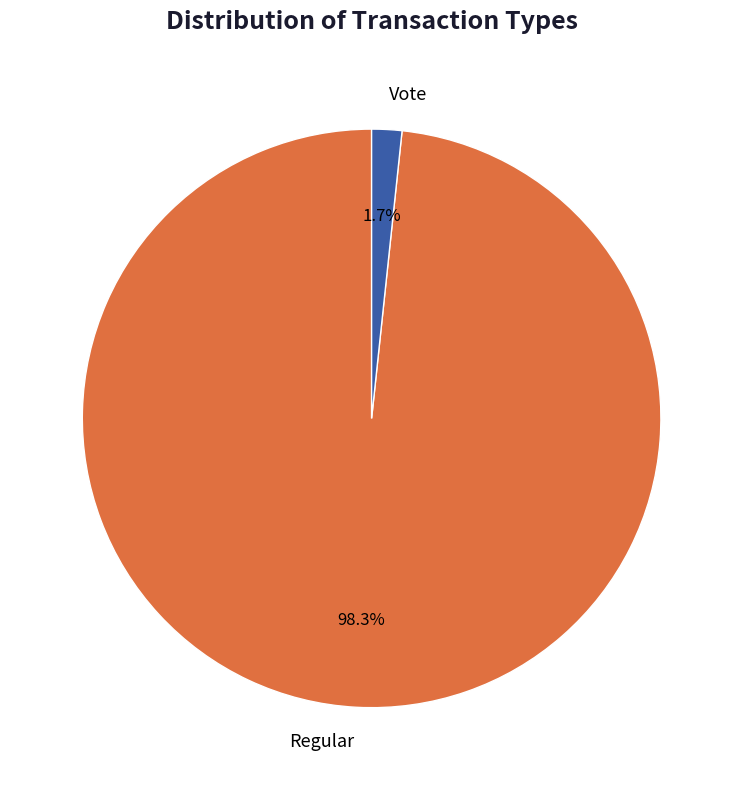

To the nearest percent, what percentage of the pie is Vote?

2%